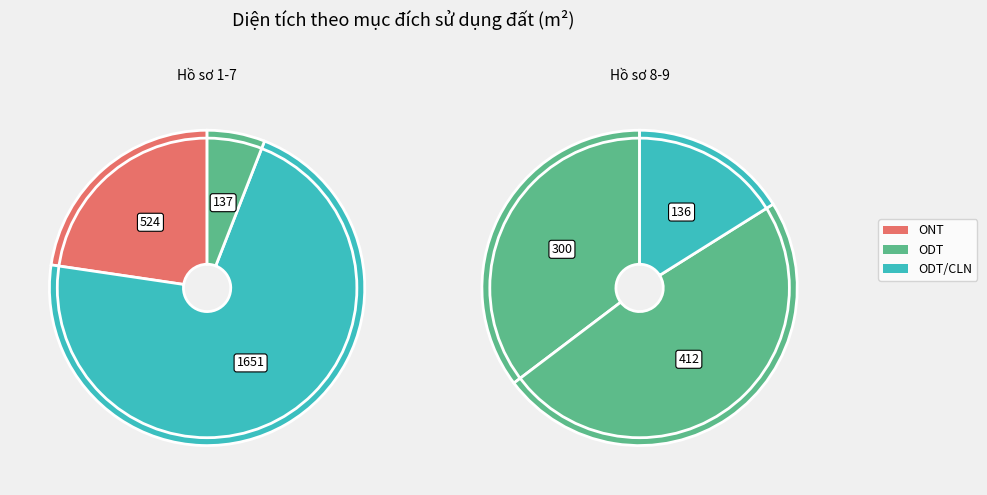

True or false: ONT accounts for 18% of the total.

False